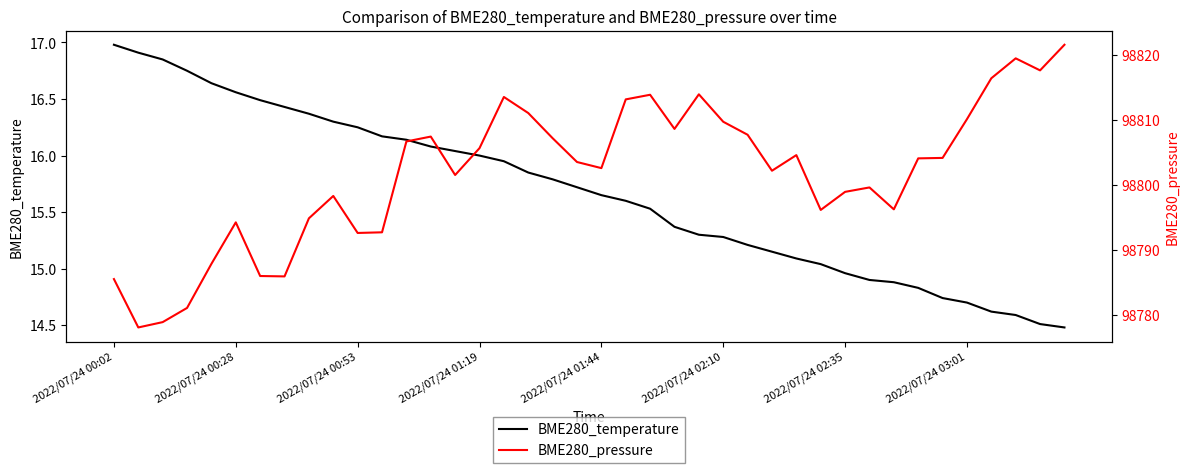

At which label does BME280_temperature first exceed 15?

2022/07/24 00:02